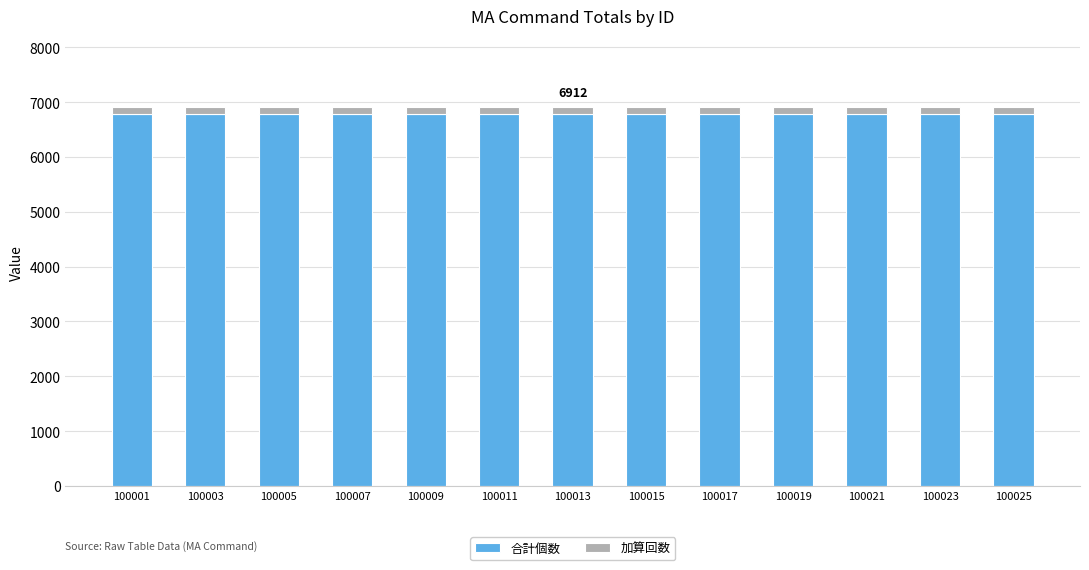

What is the highest value of the 合計個数 series?

6789